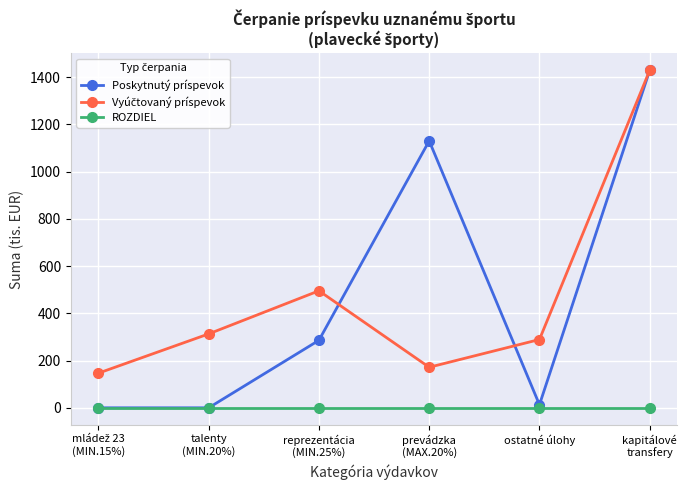

True or false: ROZDIEL has more than 2 points higher than both neighbors.

False